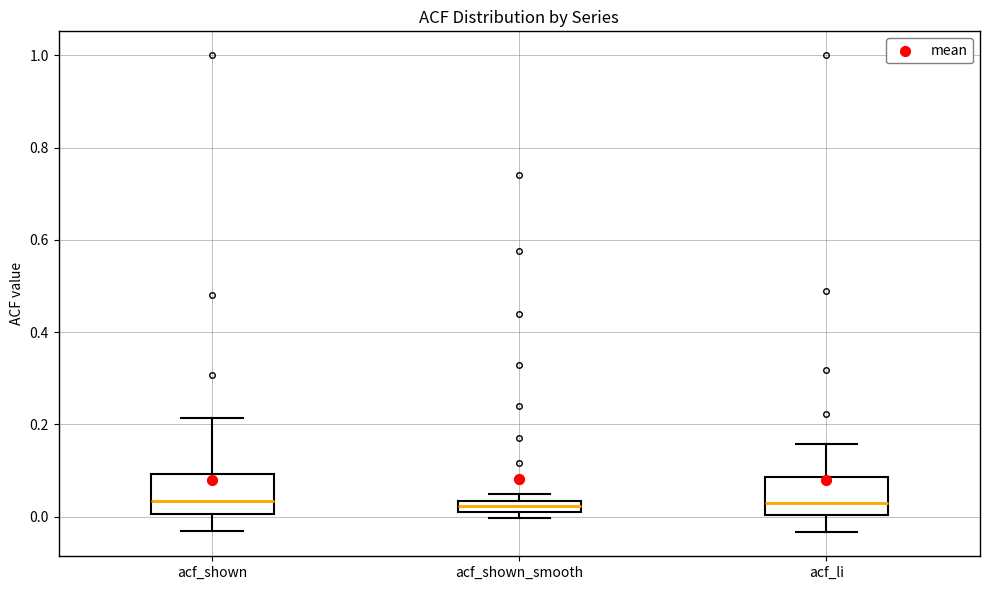

Where is the lower edge of the box for acf_shown_smooth on the y-axis? The values are not printed on the chart, so give them approximately, as read against the axis.

0.02